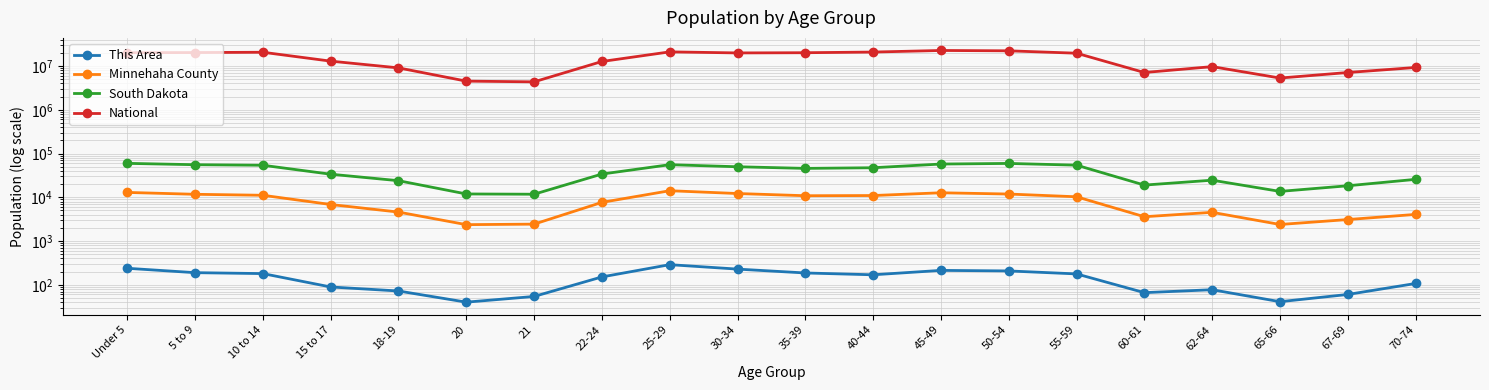

How many interior local valleys does the Minnehaha County series have?

4